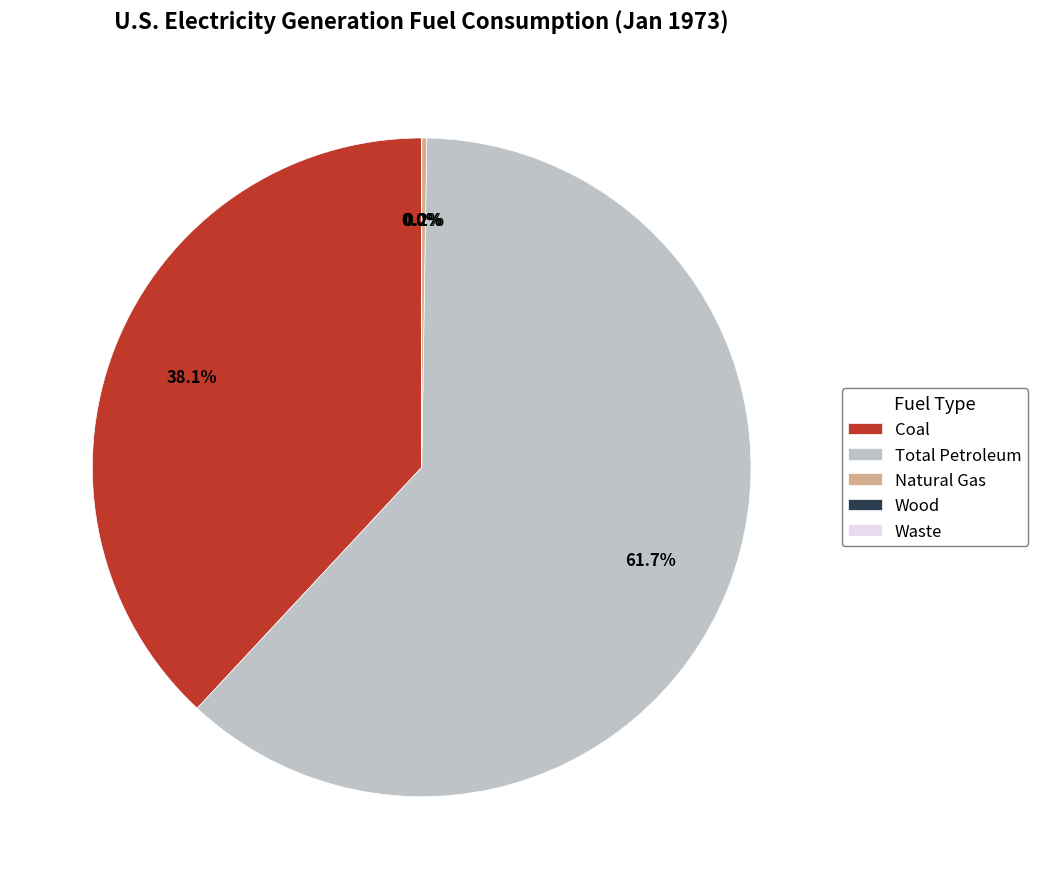

To the nearest percent, what is the average slice percentage?

20%